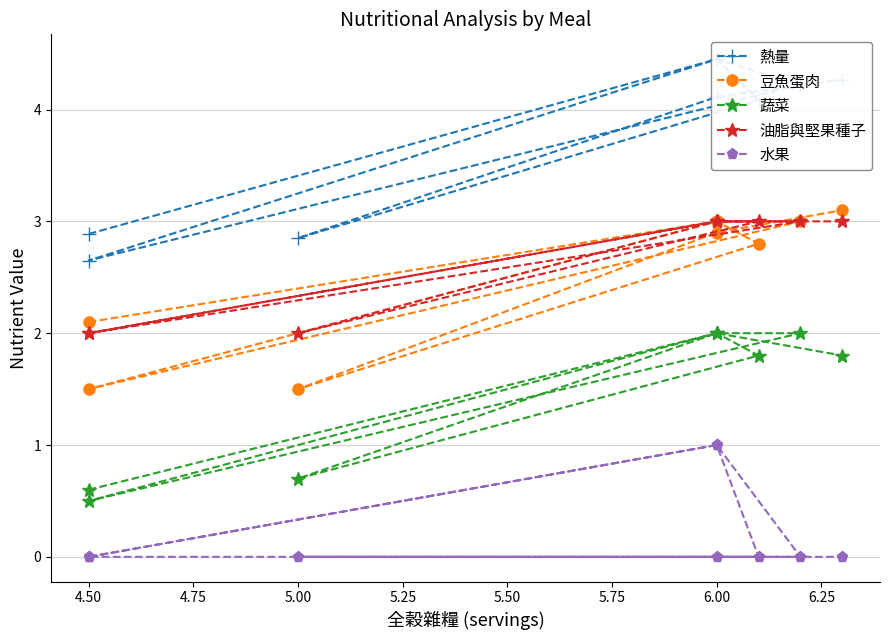

What is the difference between the second highest and minimum values in the 熱量 series?

1.8